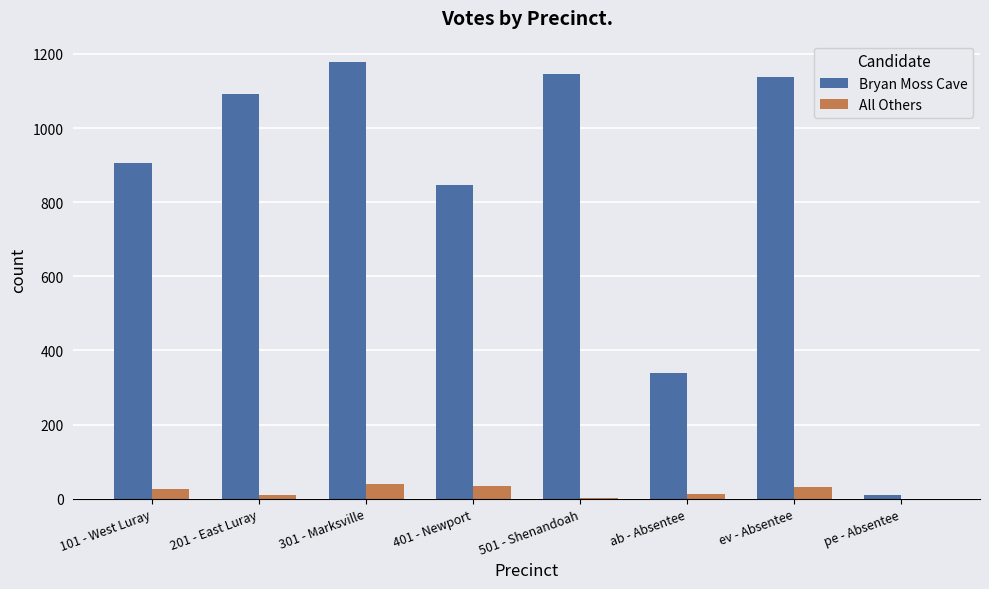

What is the sum of all Bryan Moss Cave values?

6652